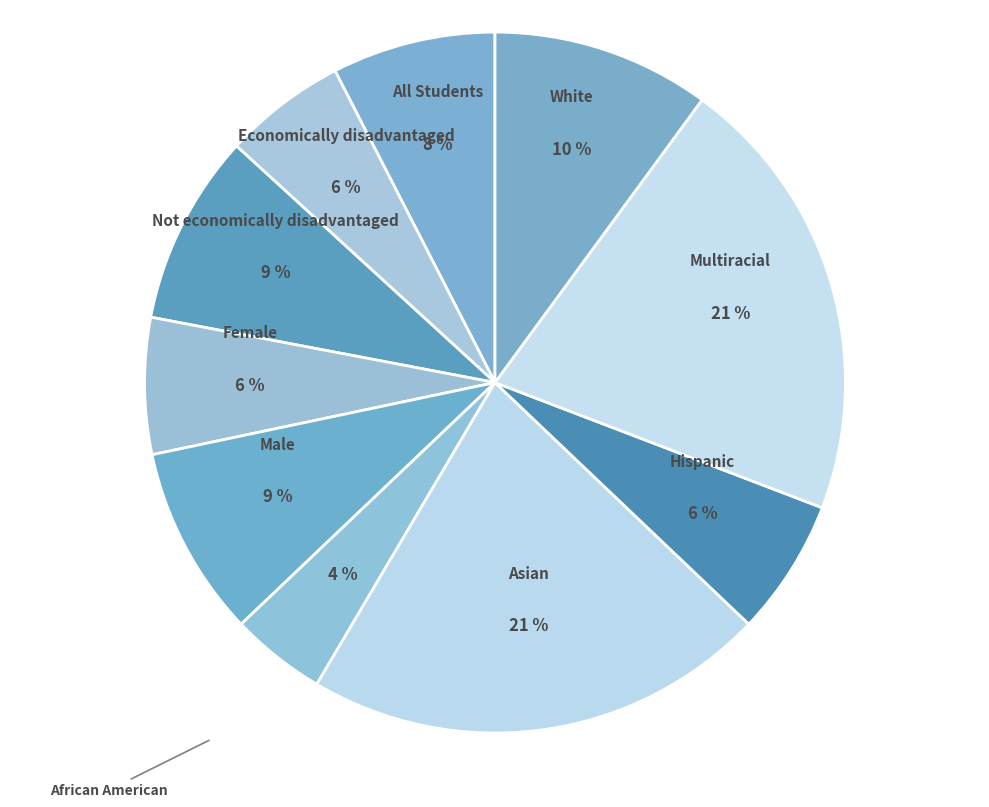

How many segments does this pie chart have?

10